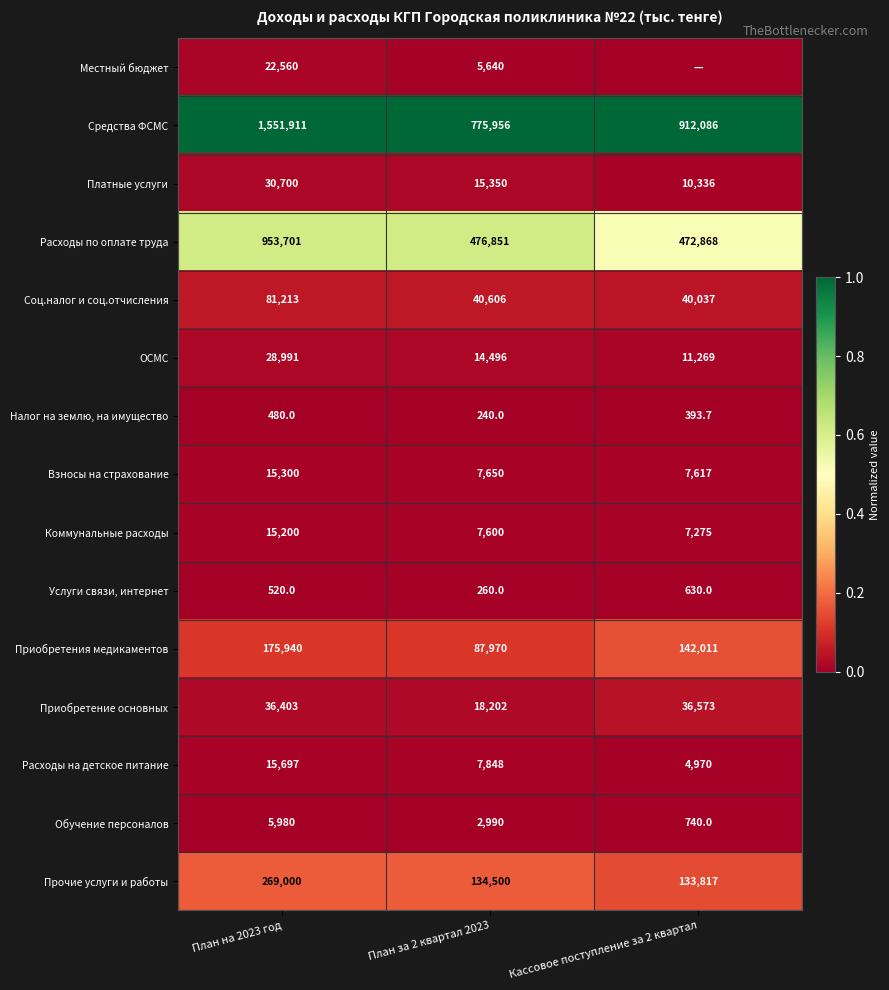

Rank the series at План за 2 квартал 2023 from lowest to highest value.

Налог на землю, на имущество, Услуги связи, интернет, Обучение персоналов, Местный бюджет, Коммунальные расходы, Взносы на страхование, Расходы на детское питание, ОСМС, Платные услуги, Приобретение основных, Соц.налог и соц.отчисления, Приобретения медикаментов, Прочие услуги и работы, Расходы по оплате труда, Средства ФСМС